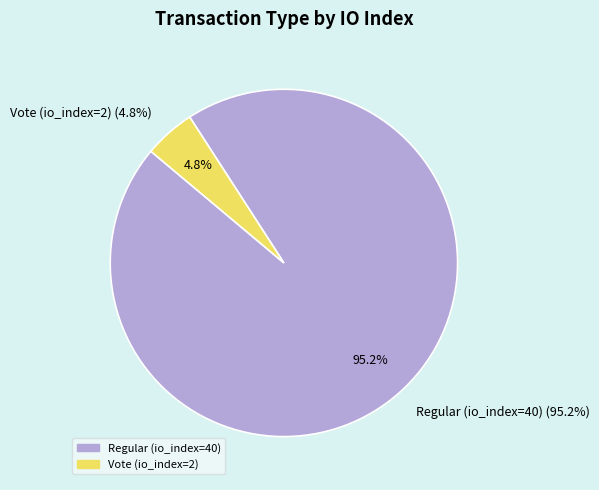

What percentage is the Vote (io_index=2) slice, to the nearest percent?

5%